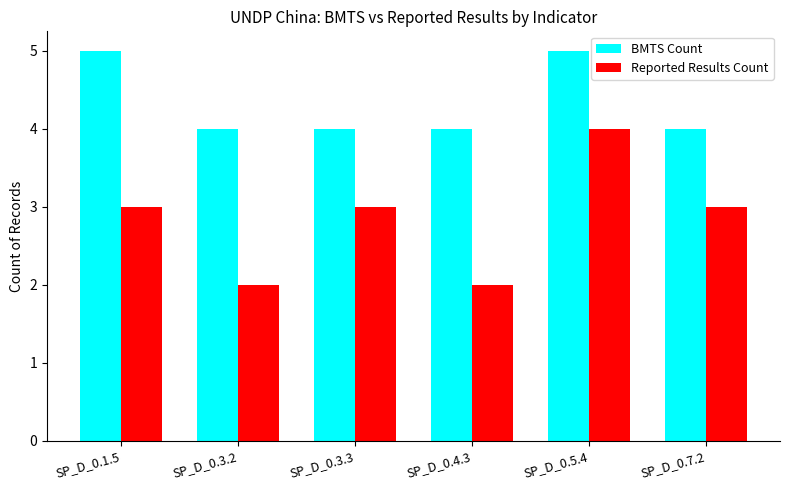

What is the sum of all Reported Results Count values?

17